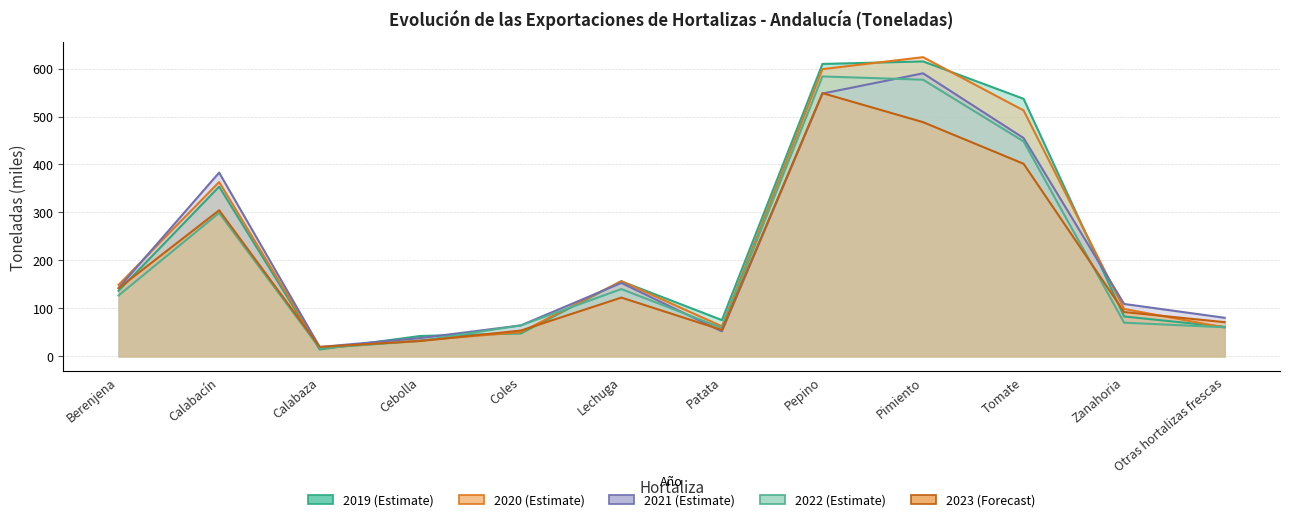

How many lines are shown in the chart?

5